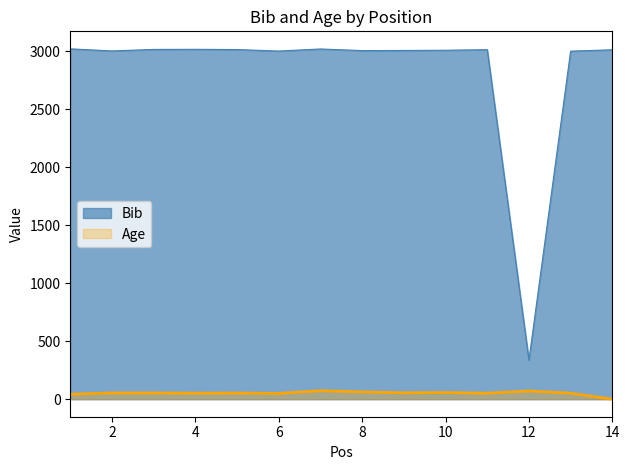

What is the total value across all series at 8?

3069